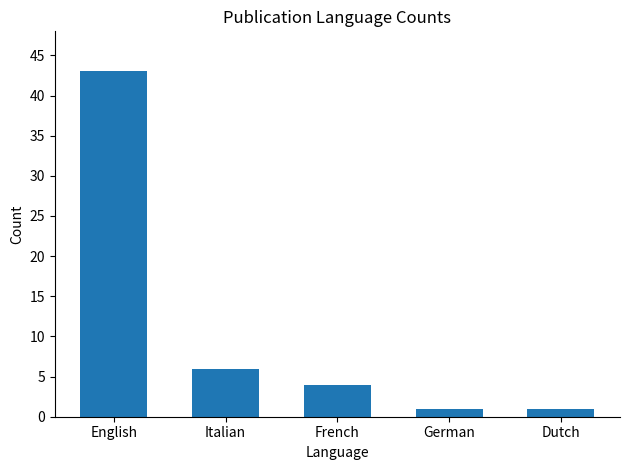

What is the label of the 3rd bar from the left?

French